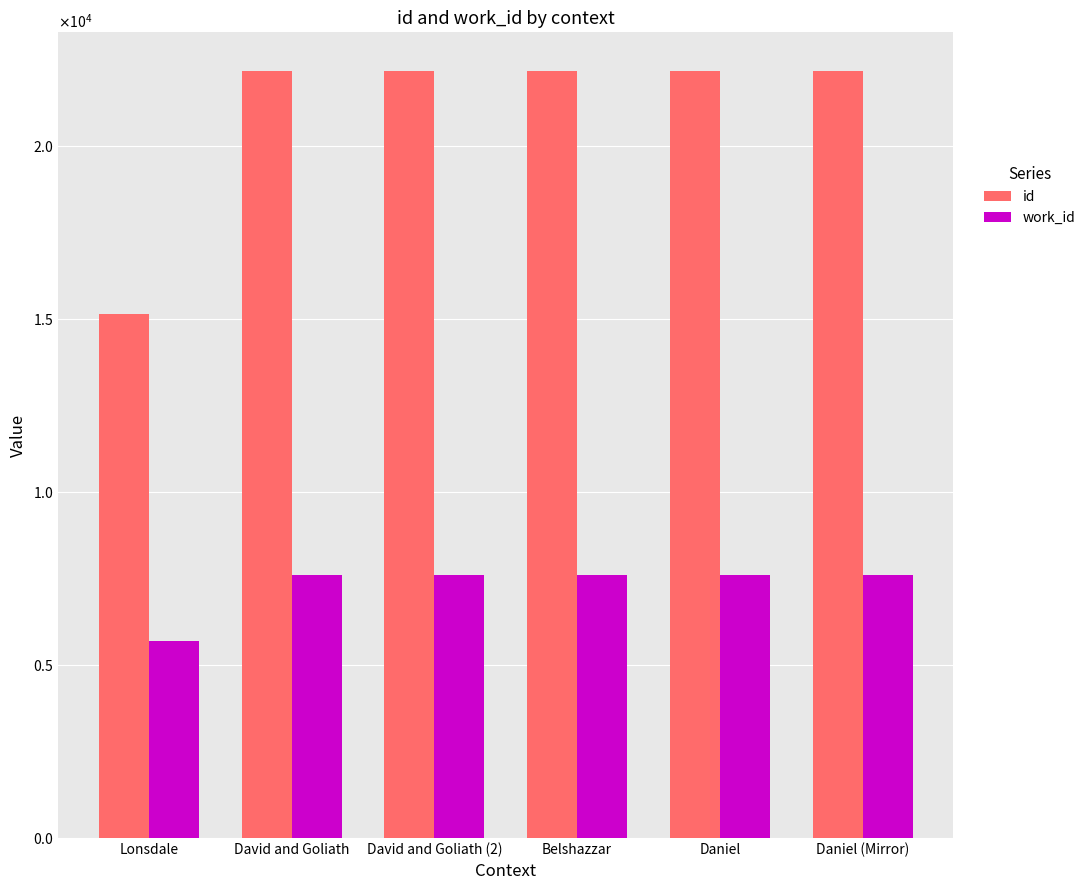

Rank the series at Daniel (Mirror) from lowest to highest value.

work_id, id